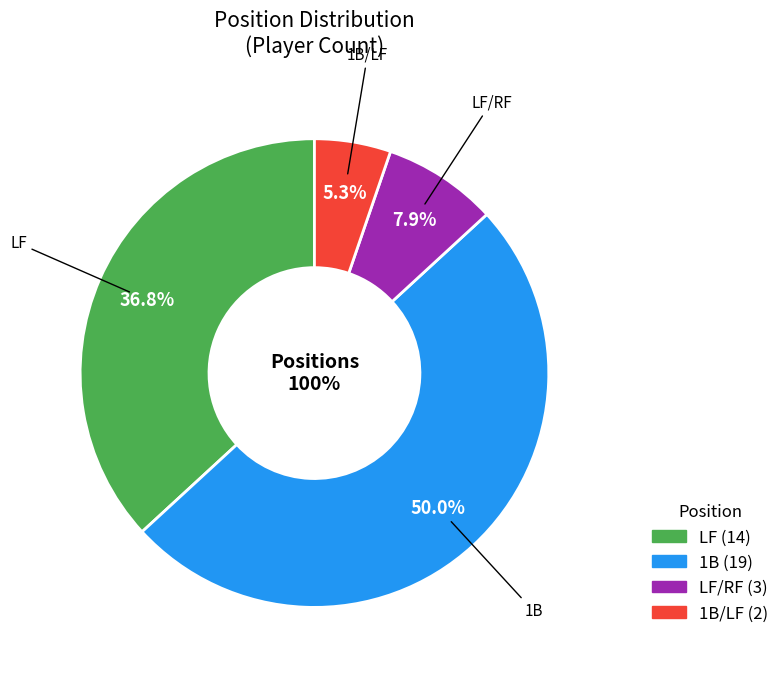

Which slice is the largest?

1B